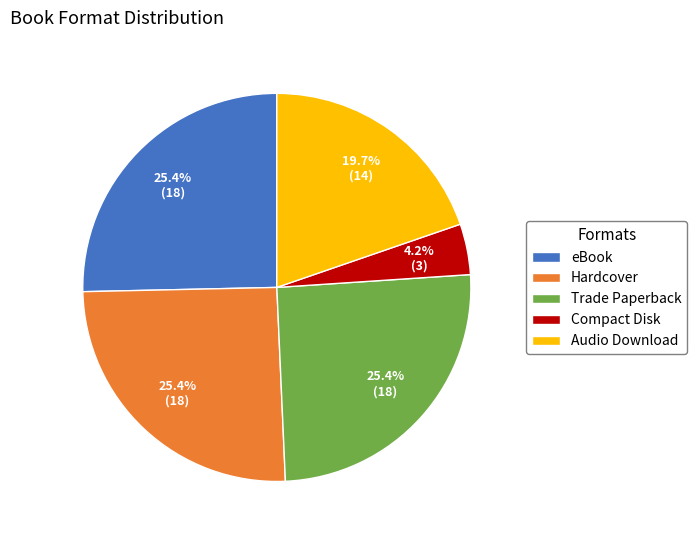

To the nearest percent, what is the average slice percentage?

20%